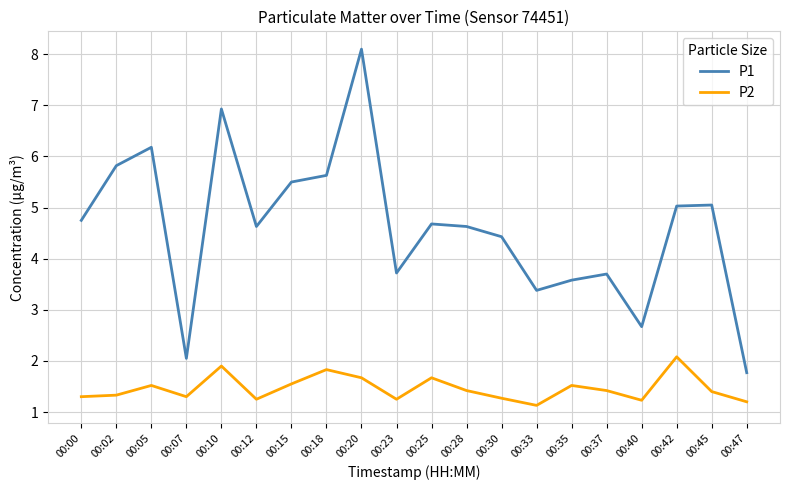

Where is the first local maximum for P1?

00:05